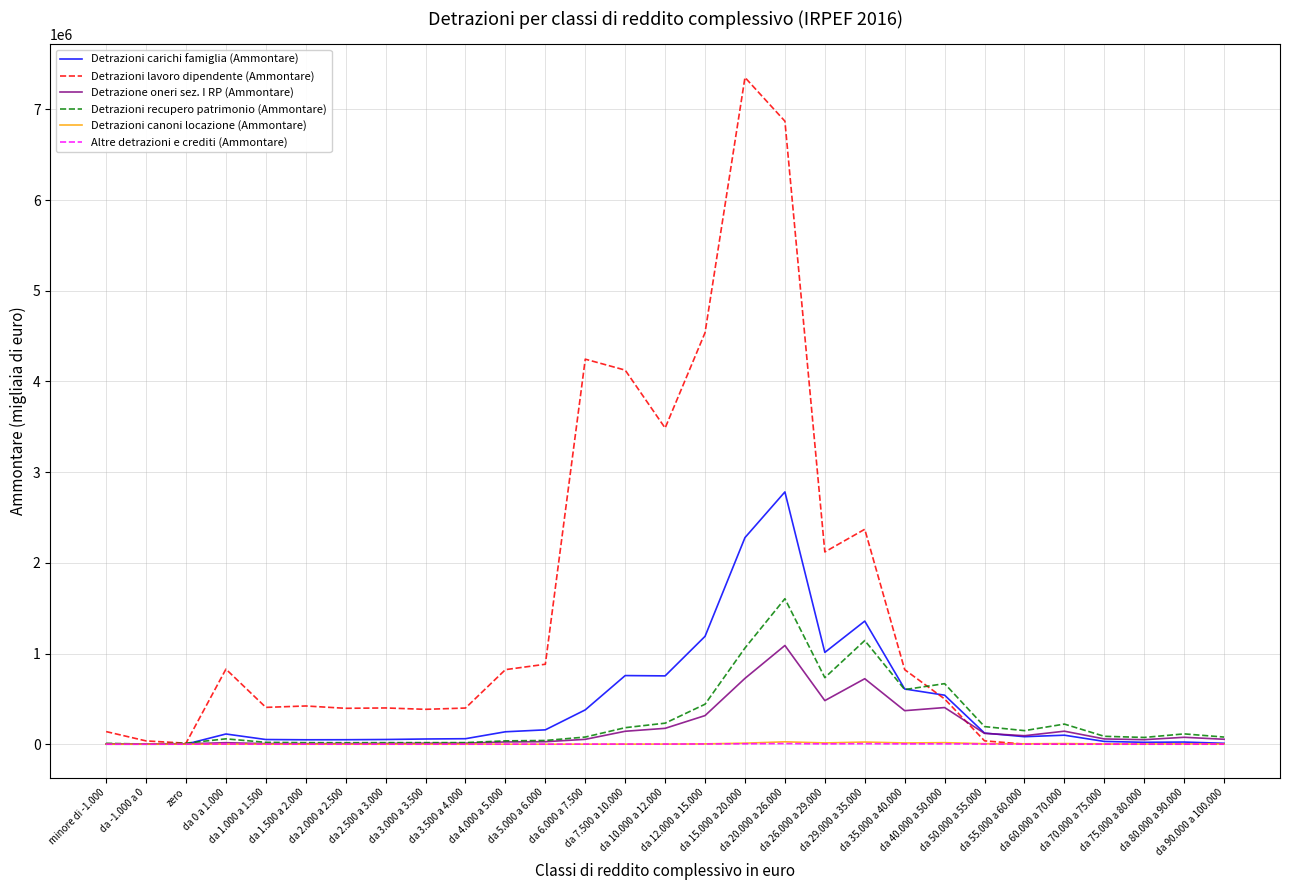

Which series changed the most between zero and da 1.500 a 2.000?

Detrazioni lavoro dipendente (Ammontare)